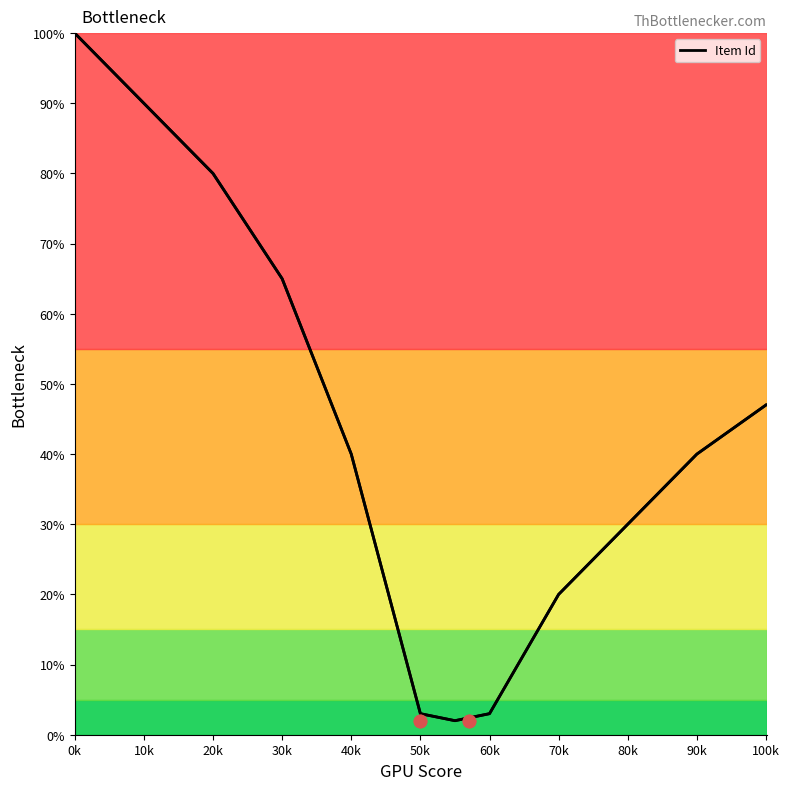

Where is Item Id nearest to the value 51?

100k